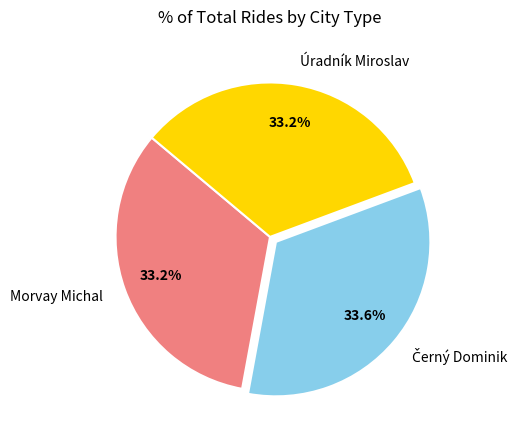

Count the number of slices in the pie.

3